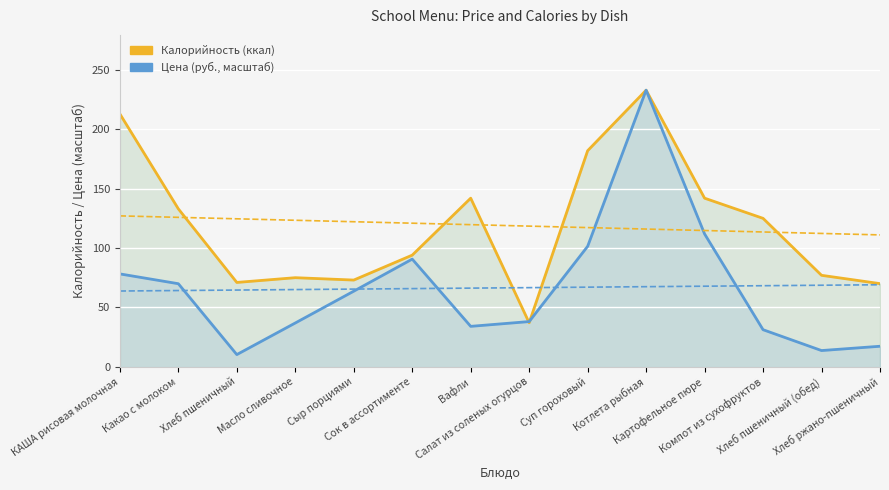

The value of Калорийность (ккал) at Компот из сухофруктов is 125.0. True or false?

True